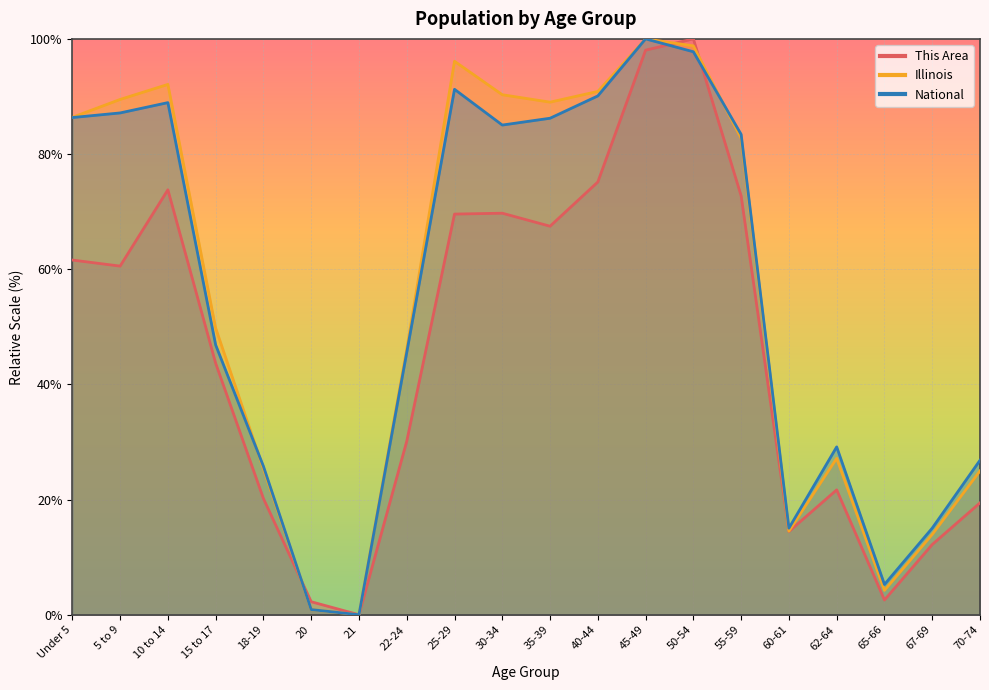

Between which two adjacent categories do This Area and National first intersect?

18-19 and 20